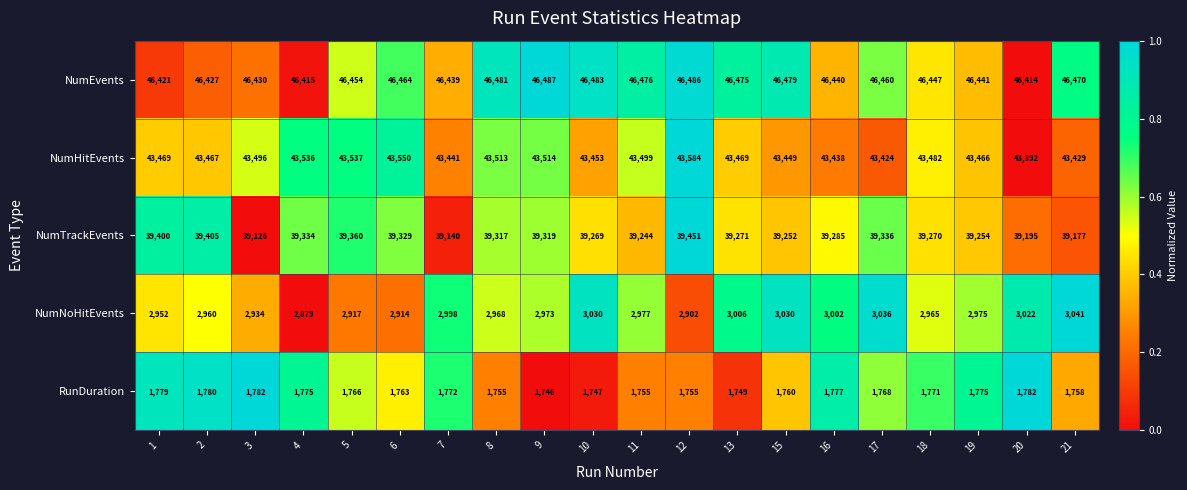

What is the spread (max minus min) of values at 19?

44666